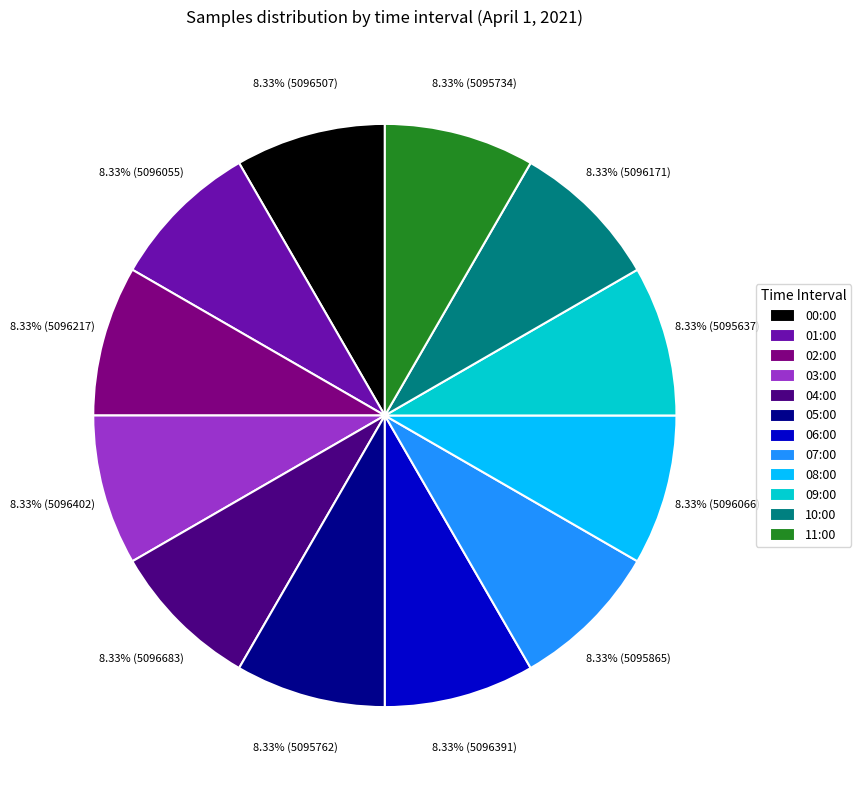

Does 05:00 account for over 50% of the chart?

No